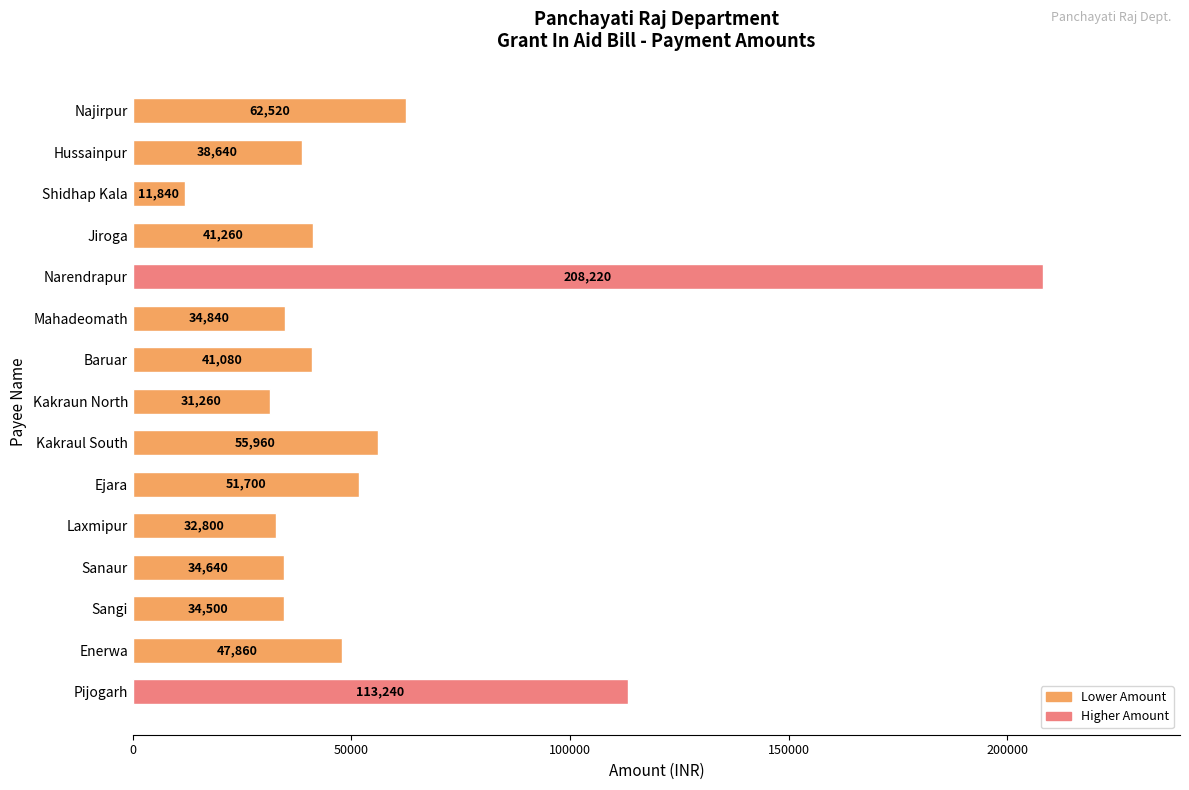

What is the ratio of the value at Jiroga to the value at Najirpur?

0.7